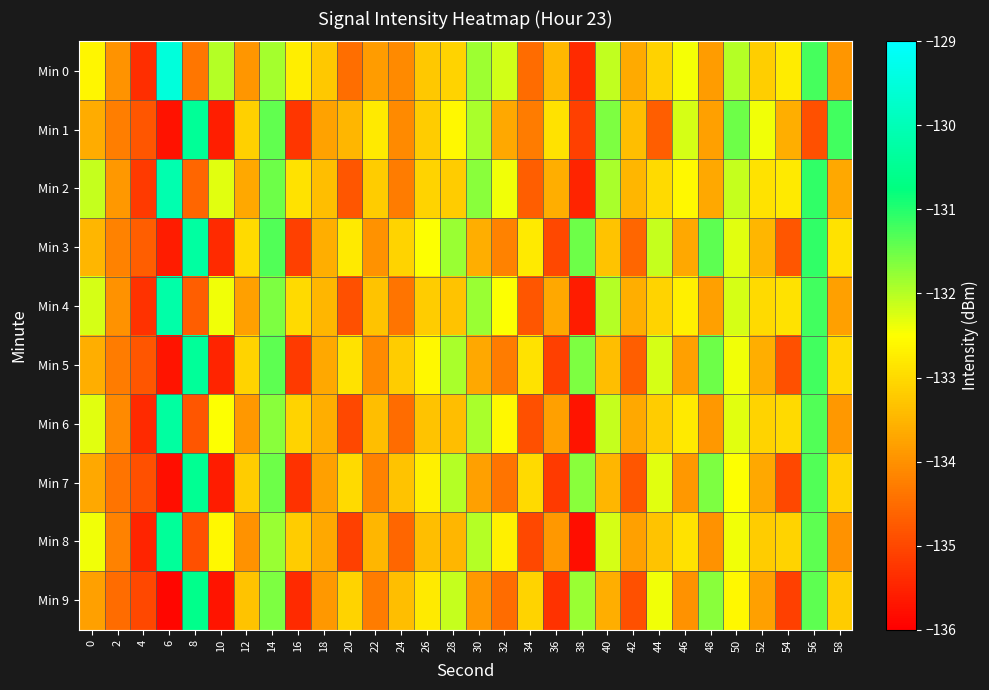

Reading left to right, transcribe all the data shown in this chart.

Min 0: 0=-132.6	2=-134.0	4=-135.4	6=-129.5	8=-134.4	10=-132.0	12=-133.9	14=-131.9	16=-132.7	18=-133.3	20=-134.5	22=-133.8	24=-134.1	26=-133.3	28=-133.1	30=-131.8	32=-132.2	34=-134.5	36=-133.5	38=-135.4	40=-132.1	42=-133.7	44=-133.1	46=-132.4	48=-133.9	50=-132.0	52=-133.2	54=-132.8	56=-131.2	58=-133.9
Min 1: 0=-133.6	2=-134.3	4=-134.8	6=-135.7	8=-130.4	10=-135.6	12=-133.1	14=-131.4	16=-135.2	18=-133.8	20=-133.5	22=-132.8	24=-134.1	26=-133.2	28=-132.6	30=-131.9	32=-133.7	34=-134.3	36=-132.9	38=-135.1	40=-131.6	42=-133.4	44=-134.7	46=-132.2	48=-133.8	50=-131.5	52=-132.4	54=-133.6	56=-134.9	58=-131.2
Min 2: 0=-132.1	2=-133.9	4=-135.2	6=-130.1	8=-134.6	10=-132.3	12=-133.7	14=-131.5	16=-132.9	18=-133.4	20=-134.8	22=-133.2	24=-134.3	26=-133.1	28=-133.2	30=-131.7	32=-132.4	34=-134.7	36=-133.6	38=-135.5	40=-131.9	42=-133.5	44=-133.0	46=-132.6	48=-133.7	50=-132.1	52=-132.9	54=-132.8	56=-131.1	58=-133.7
Min 3: 0=-133.5	2=-134.2	4=-134.7	6=-135.6	8=-130.3	10=-135.4	12=-133.0	14=-131.3	16=-135.1	18=-133.6	20=-132.8	22=-134.0	24=-133.1	26=-132.5	28=-131.8	30=-133.6	32=-134.2	34=-132.8	36=-135.0	38=-131.5	40=-133.3	42=-134.6	44=-132.1	46=-133.7	48=-131.4	50=-132.3	52=-133.5	54=-134.8	56=-131.1	58=-132.9
Min 4: 0=-132.2	2=-134.0	4=-135.3	6=-130.2	8=-134.7	10=-132.4	12=-133.8	14=-131.6	16=-133.0	18=-133.5	20=-134.9	22=-133.3	24=-134.4	26=-133.2	28=-133.3	30=-131.8	32=-132.5	34=-134.8	36=-133.7	38=-135.6	40=-132.0	42=-133.6	44=-133.1	46=-132.7	48=-133.8	50=-132.2	52=-133.0	54=-132.9	56=-131.2	58=-133.8
Min 5: 0=-133.6	2=-134.3	4=-134.8	6=-135.7	8=-130.4	10=-135.5	12=-133.1	14=-131.4	16=-135.2	18=-133.7	20=-132.9	22=-134.1	24=-133.2	26=-132.6	28=-131.9	30=-133.7	32=-134.3	34=-132.9	36=-135.1	38=-131.6	40=-133.4	42=-134.7	44=-132.2	46=-133.8	48=-131.5	50=-132.4	52=-133.6	54=-134.9	56=-131.2	58=-133.0
Min 6: 0=-132.3	2=-134.1	4=-135.4	6=-130.3	8=-134.8	10=-132.5	12=-133.9	14=-131.7	16=-133.1	18=-133.6	20=-135.0	22=-133.4	24=-134.5	26=-133.3	28=-133.4	30=-131.9	32=-132.6	34=-134.9	36=-133.8	38=-135.7	40=-132.1	42=-133.7	44=-133.2	46=-132.8	48=-133.9	50=-132.3	52=-133.1	54=-133.0	56=-131.3	58=-133.9
Min 7: 0=-133.7	2=-134.4	4=-134.9	6=-135.8	8=-130.5	10=-135.6	12=-133.2	14=-131.5	16=-135.3	18=-133.8	20=-133.0	22=-134.2	24=-133.3	26=-132.7	28=-132.0	30=-133.8	32=-134.4	34=-133.0	36=-135.2	38=-131.7	40=-133.5	42=-134.8	44=-132.3	46=-133.9	48=-131.6	50=-132.5	52=-133.7	54=-135.0	56=-131.3	58=-133.1
Min 8: 0=-132.4	2=-134.2	4=-135.5	6=-130.4	8=-134.9	10=-132.6	12=-134.0	14=-131.8	16=-133.2	18=-133.7	20=-135.1	22=-133.5	24=-134.6	26=-133.4	28=-133.5	30=-132.0	32=-132.7	34=-135.0	36=-133.9	38=-135.8	40=-132.2	42=-133.8	44=-133.3	46=-132.9	48=-134.0	50=-132.4	52=-133.2	54=-133.1	56=-131.4	58=-134.0
Min 9: 0=-133.8	2=-134.5	4=-135.0	6=-135.9	8=-130.6	10=-135.7	12=-133.3	14=-131.6	16=-135.4	18=-133.9	20=-133.1	22=-134.3	24=-133.4	26=-132.8	28=-132.1	30=-133.9	32=-134.5	34=-133.1	36=-135.3	38=-131.8	40=-133.6	42=-134.9	44=-132.4	46=-134.0	48=-131.7	50=-132.6	52=-133.8	54=-135.1	56=-131.4	58=-133.2